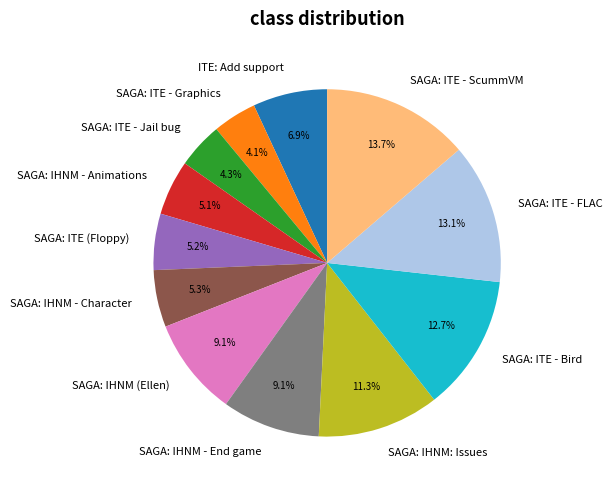

Does any single category account for the majority?

No